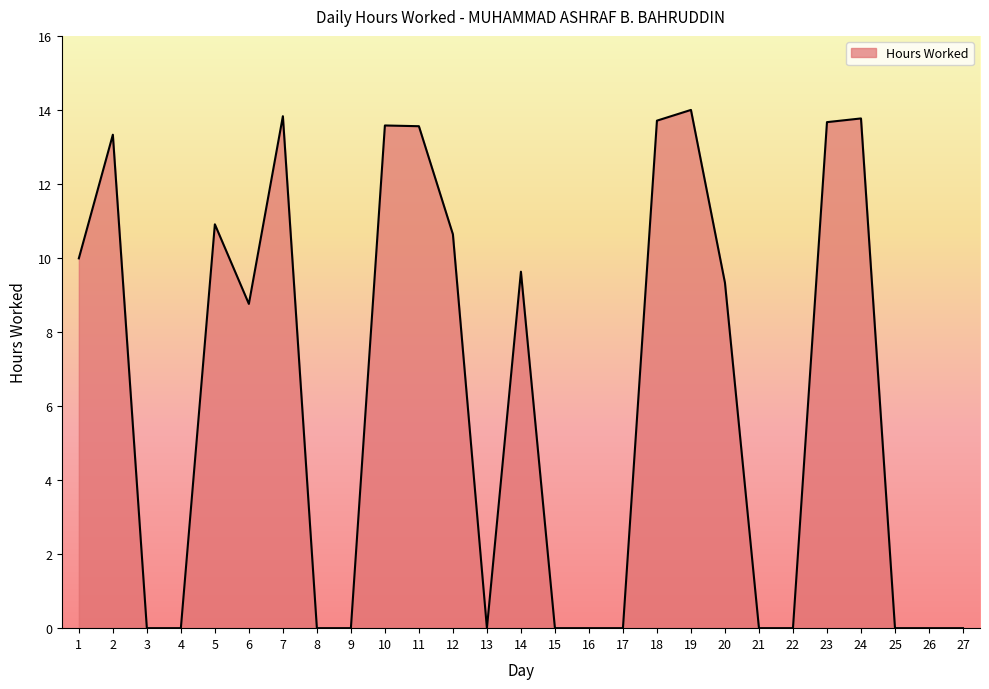

At which label is the value closest to 7?

6